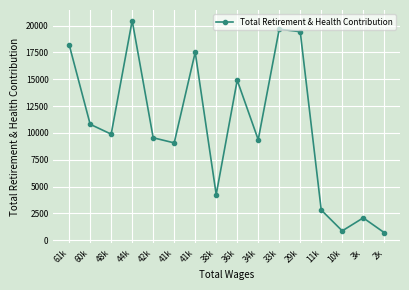

What is the maximum value shown in the chart?

20457